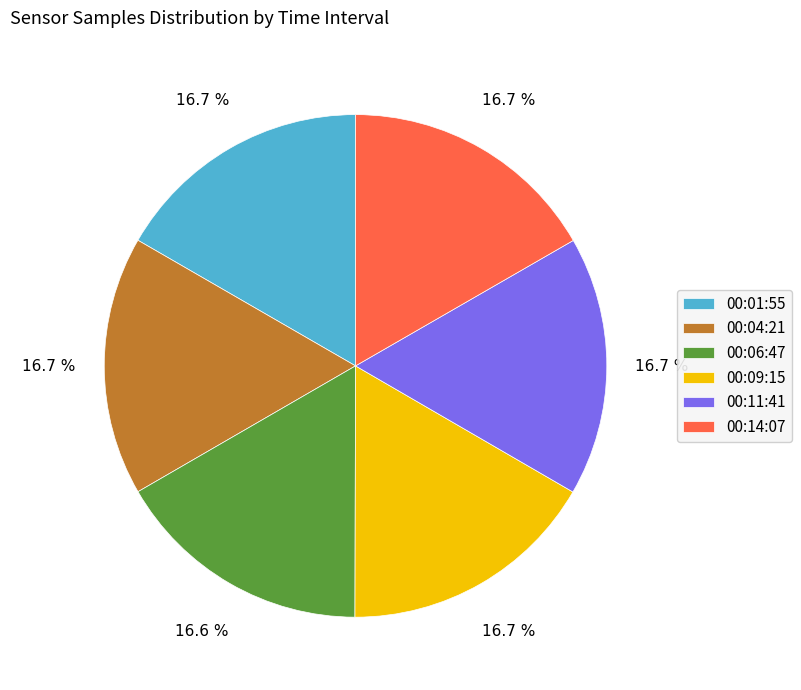

What percentage do 00:14:07 and 00:09:15 together represent?

33.4%